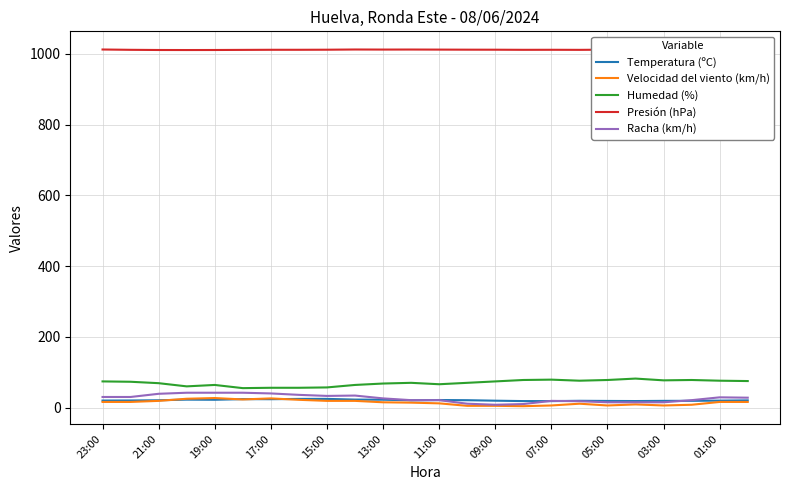

Is it true that Racha (km/h) equals 29.0 at 01:00?

True